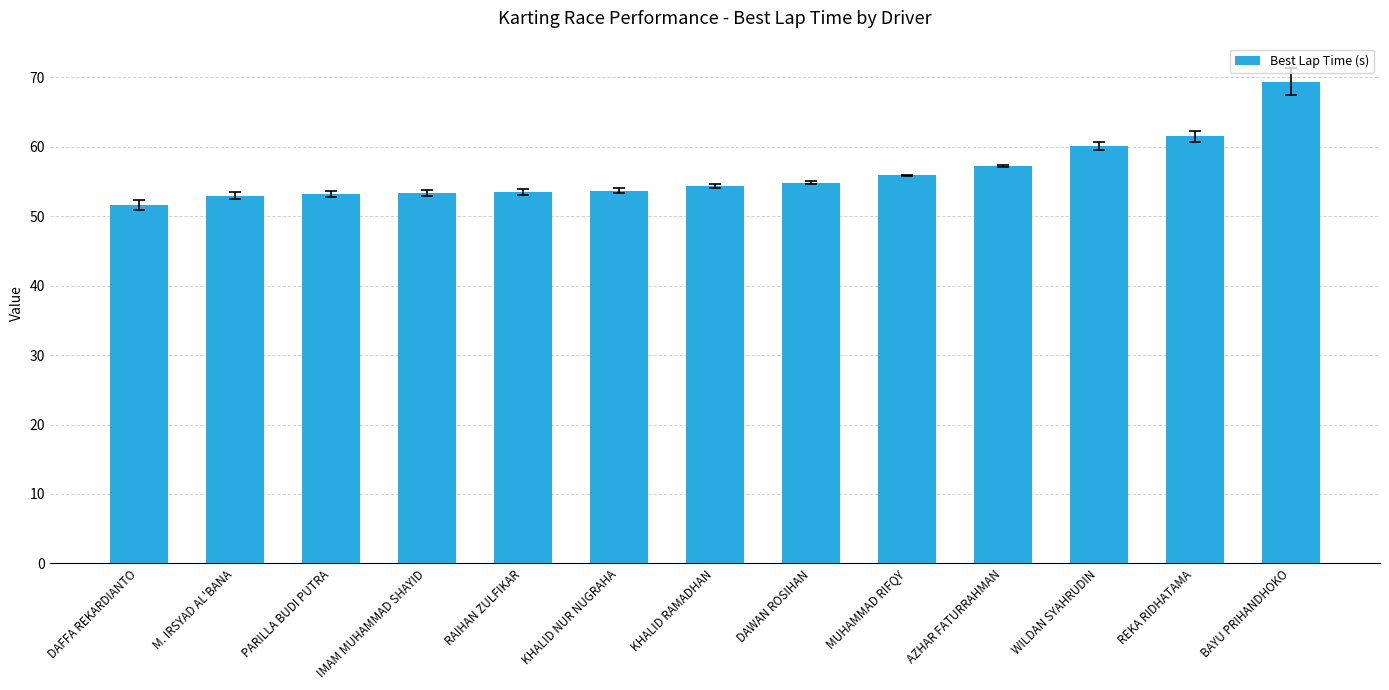

True or false: the data shows 92.7 at REKA RIDHATAMA.

False